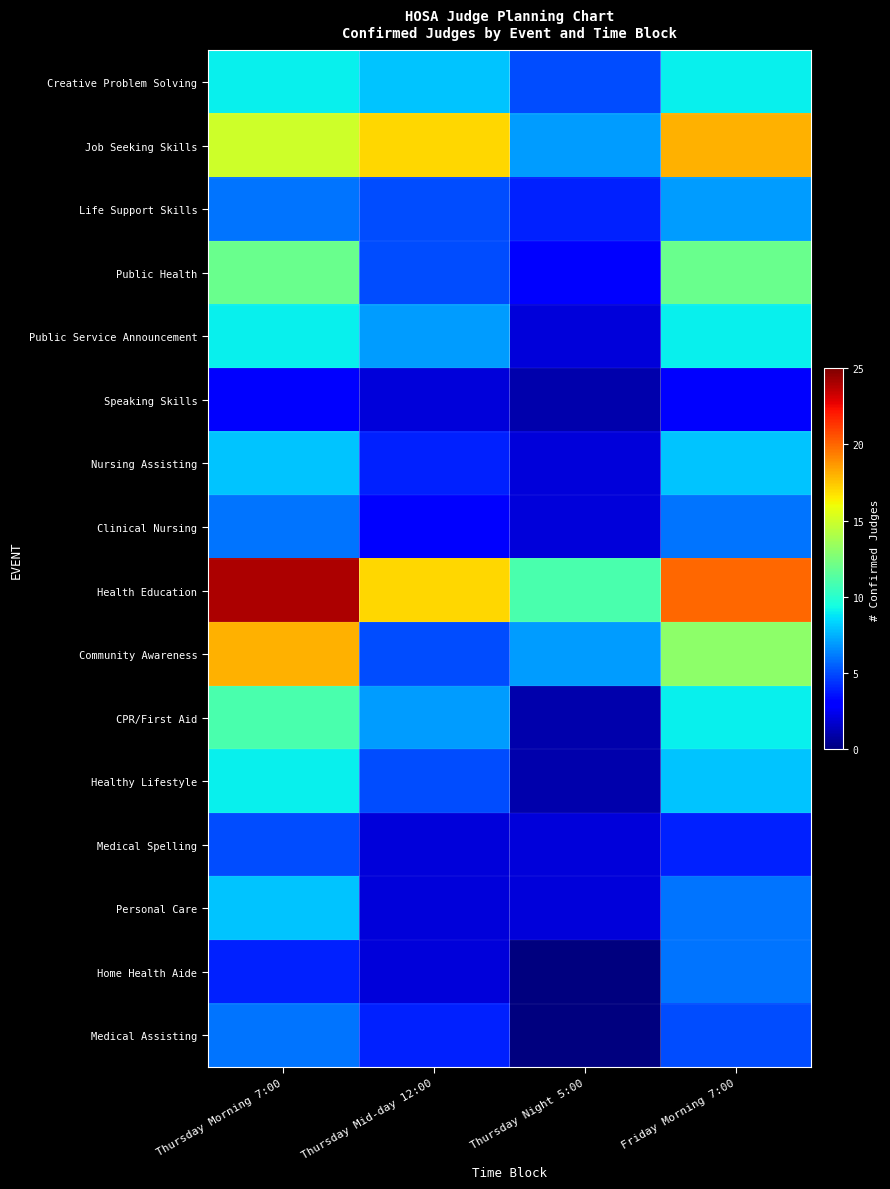

Rank the series at Thursday Morning 7:00 from highest to lowest value.

Health Education, Community Awareness, Job Seeking Skills, Public Health, CPR/First Aid, Creative Problem Solving, Public Service Announcement, Healthy Lifestyle, Nursing Assisting, Personal Care, Life Support Skills, Clinical Nursing, Medical Assisting, Medical Spelling, Home Health Aide, Speaking Skills